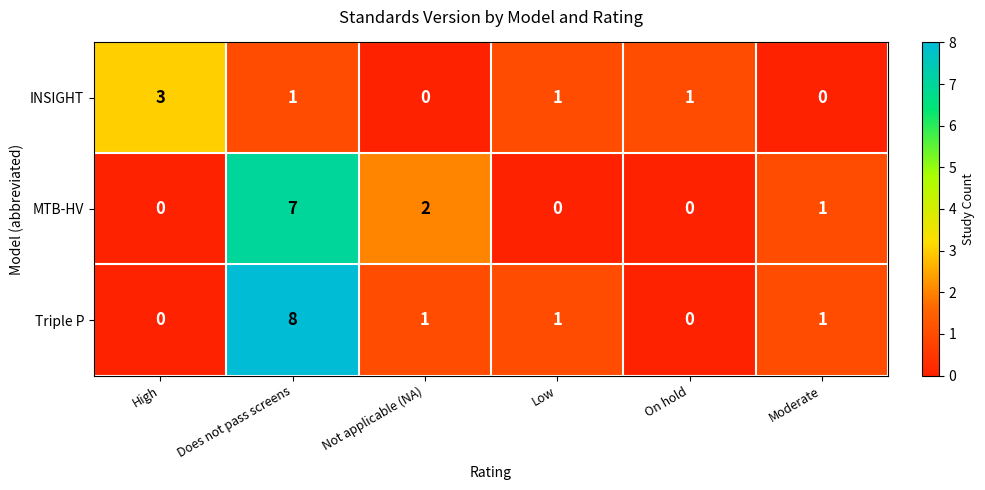

Reading left to right, extract all data points from this chart.

INSIGHT: High=3	Does not pass screens=1	Not applicable (NA)=0	Low=1	On hold=1	Moderate=0
MTB-HV: High=0	Does not pass screens=7	Not applicable (NA)=2	Low=0	On hold=0	Moderate=1
Triple P: High=0	Does not pass screens=8	Not applicable (NA)=1	Low=1	On hold=0	Moderate=1